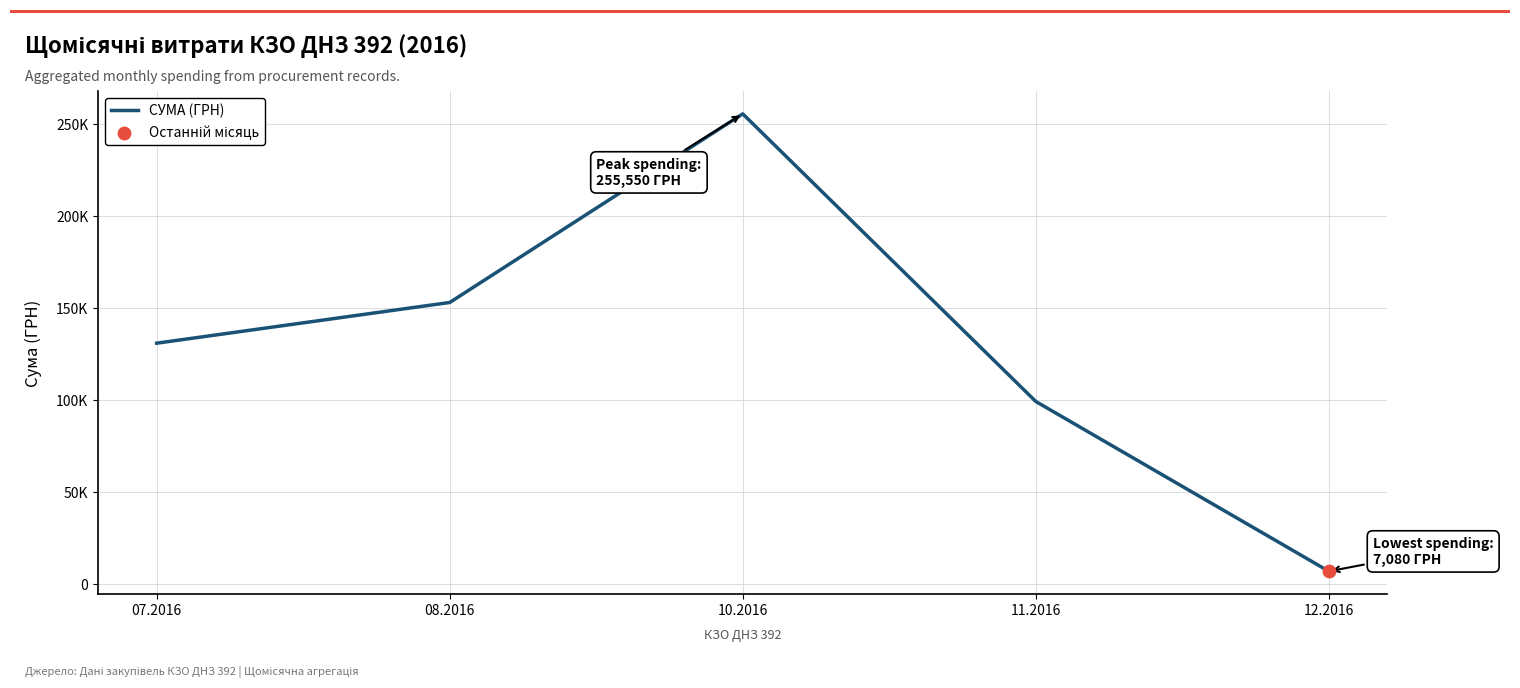

Which has a higher value, 11.2016 or 07.2016?

07.2016